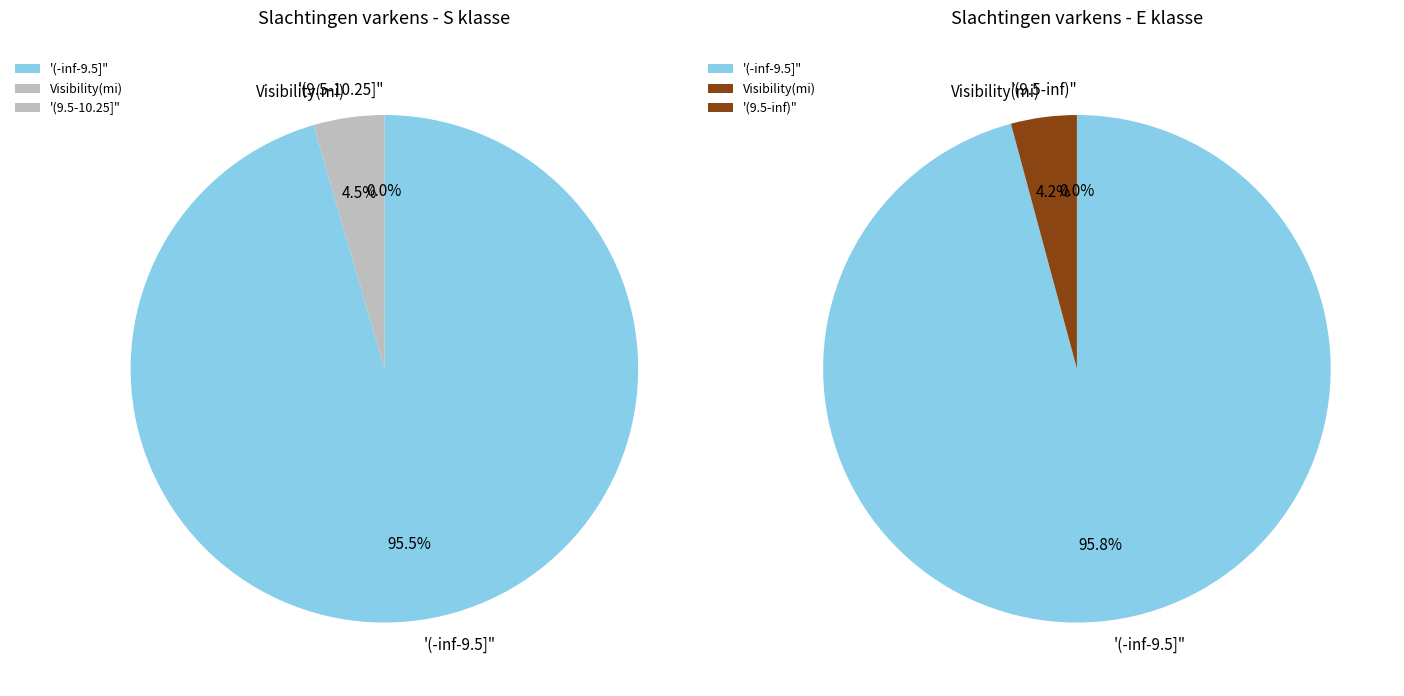

Does 6 represent more than half of the total?

No